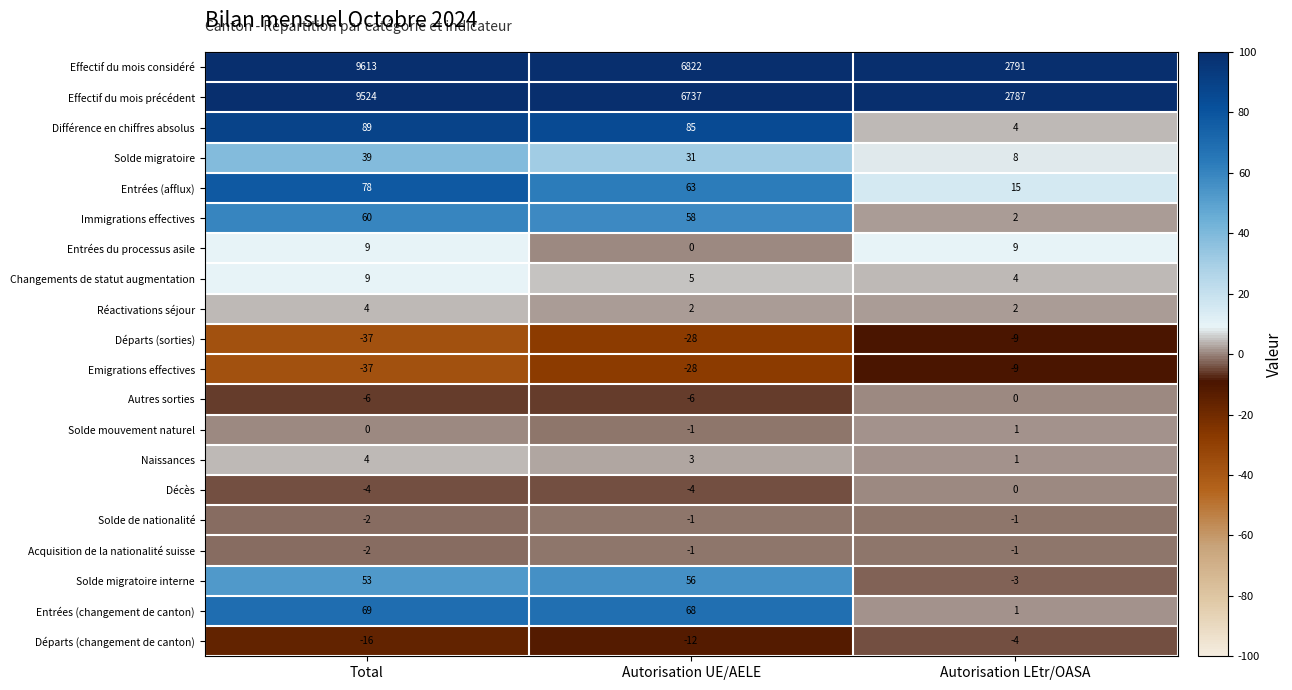

What is the total value across all series at Autorisation LEtr/OASA?

5598